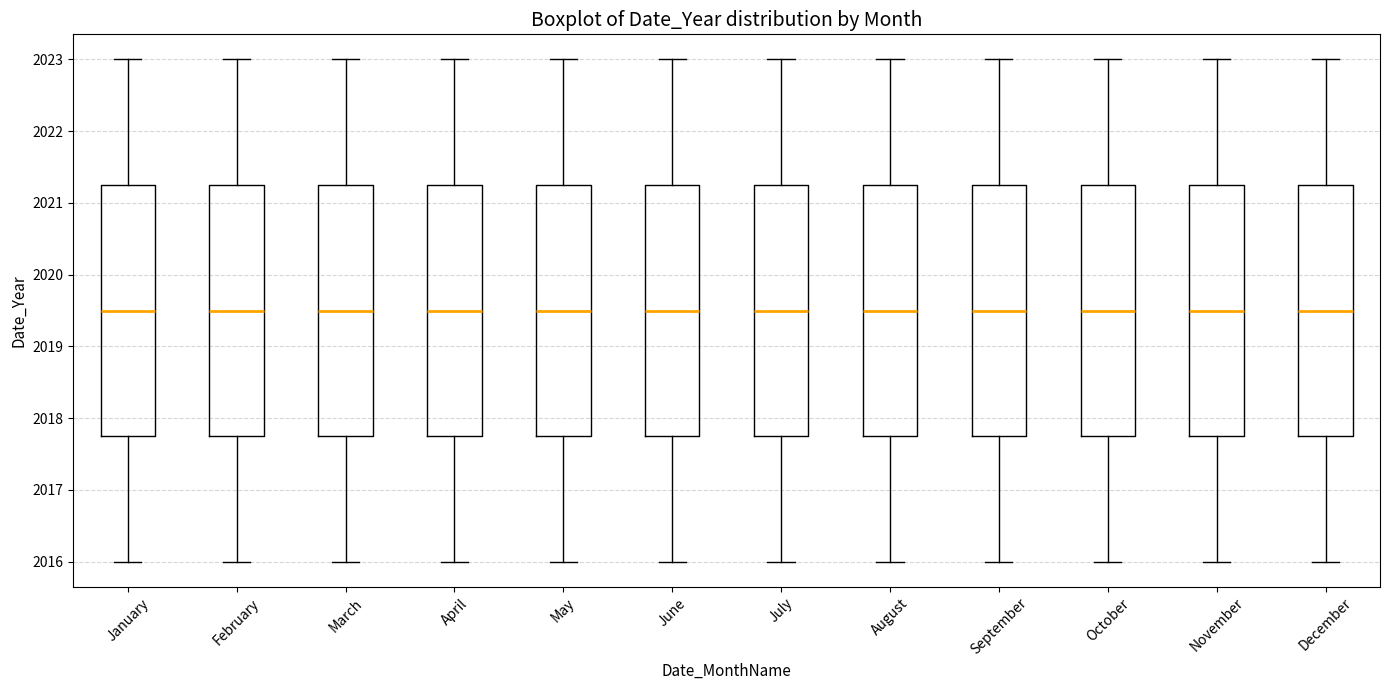

Reading left to right, read every box against the y-axis: the position of its median line, the range the box covers, and the ends of its whiskers. The values are not printed on the chart, so give them approximately, as read against the axis.

January: median 2019.5, box 2017.8 to 2021.3, whiskers 2016.0 to 2023.0
February: median 2019.5, box 2017.8 to 2021.3, whiskers 2016.0 to 2023.0
March: median 2019.5, box 2017.8 to 2021.3, whiskers 2016.0 to 2023.0
April: median 2019.5, box 2017.8 to 2021.3, whiskers 2016.0 to 2023.0
May: median 2019.5, box 2017.8 to 2021.3, whiskers 2016.0 to 2023.0
June: median 2019.5, box 2017.8 to 2021.3, whiskers 2016.0 to 2023.0
July: median 2019.5, box 2017.8 to 2021.3, whiskers 2016.0 to 2023.0
August: median 2019.5, box 2017.8 to 2021.3, whiskers 2016.0 to 2023.0
September: median 2019.5, box 2017.8 to 2021.3, whiskers 2016.0 to 2023.0
October: median 2019.5, box 2017.8 to 2021.3, whiskers 2016.0 to 2023.0
November: median 2019.5, box 2017.8 to 2021.3, whiskers 2016.0 to 2023.0
December: median 2019.5, box 2017.8 to 2021.3, whiskers 2016.0 to 2023.0